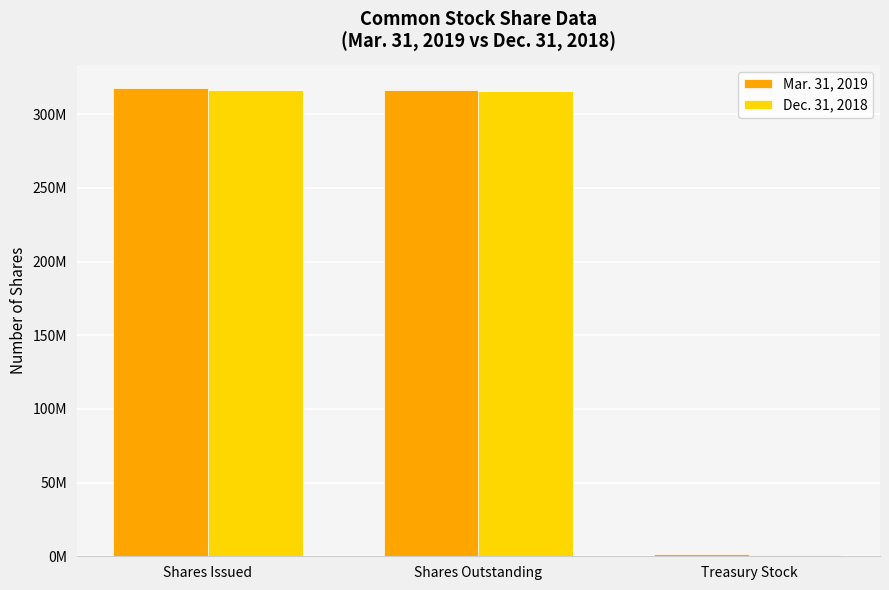

Which category has the lowest value across all series?

Treasury Stock